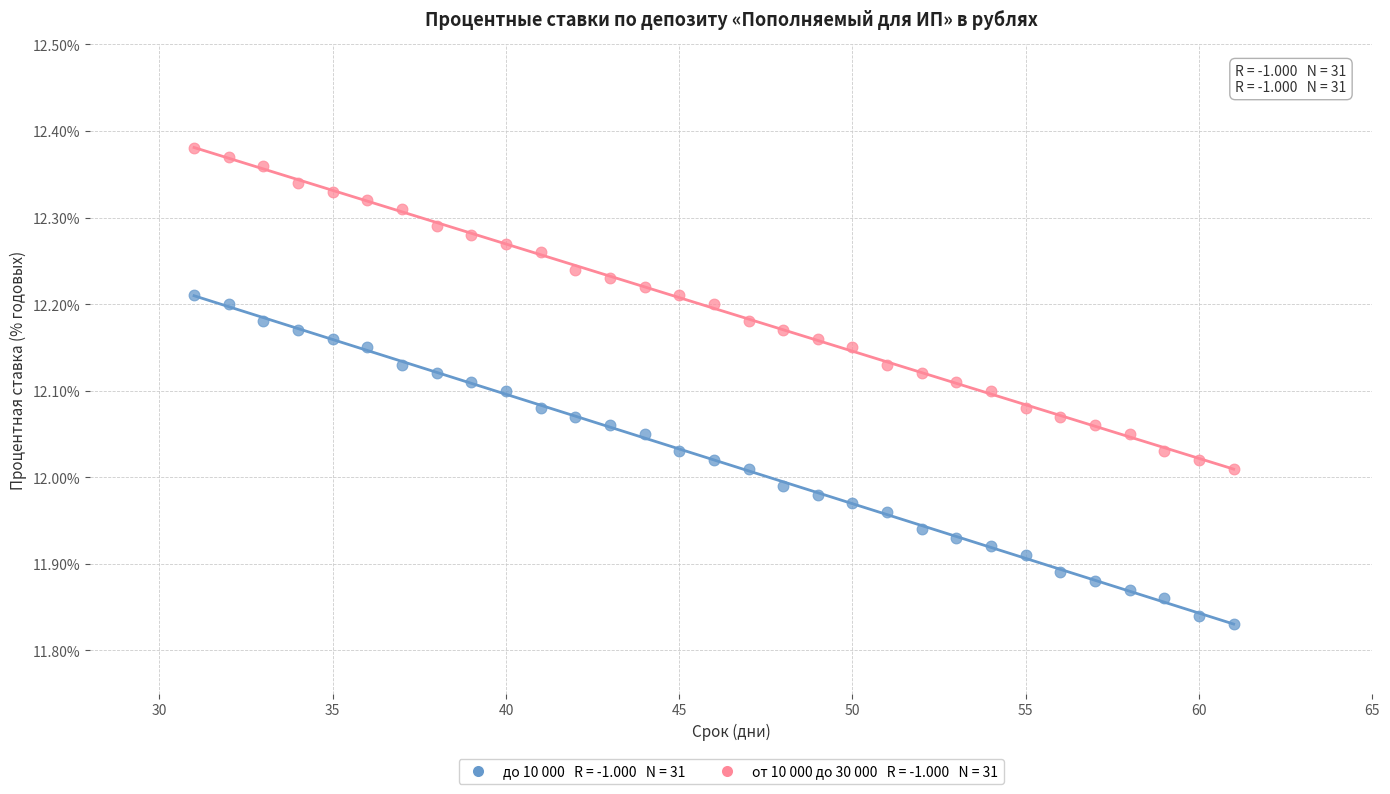

Across all data points, what is the range of X values (max minus min)?

30.0